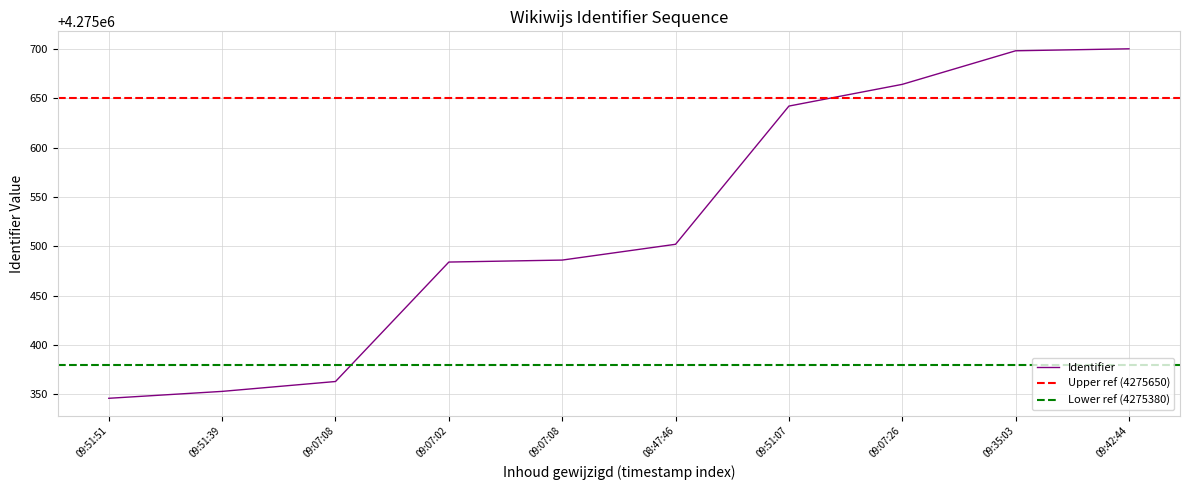

What is the change in value from 09:51:51 to 09:07:26?

+318